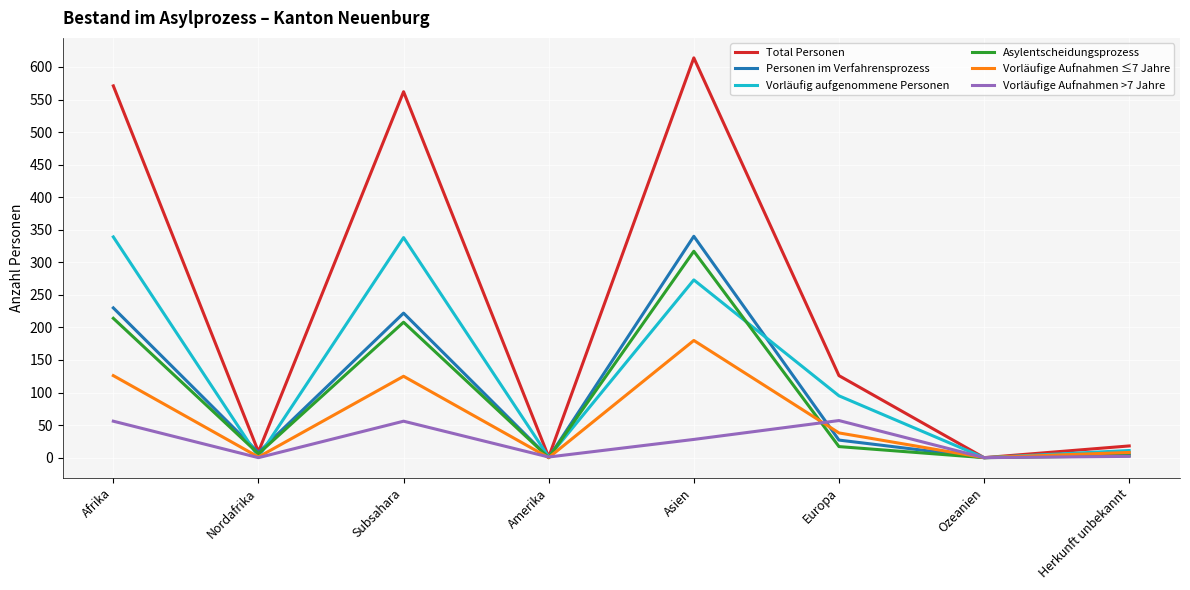

At which category does the chart reach its peak across all series?

Asien